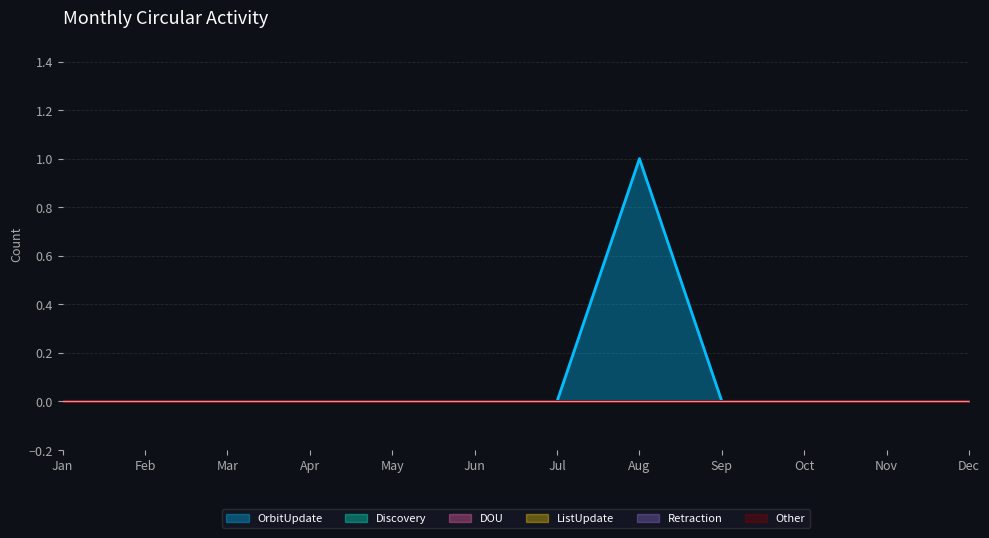

Reading left to right, transcribe all the data shown in this chart.

OrbitUpdate: 0	0	0	0	0	0	0	1	0	0	0	0
Discovery: 0	0	0	0	0	0	0	0	0	0	0	0
DOU: 0	0	0	0	0	0	0	0	0	0	0	0
ListUpdate: 0	0	0	0	0	0	0	0	0	0	0	0
Retraction: 0	0	0	0	0	0	0	0	0	0	0	0
Other: 0	0	0	0	0	0	0	0	0	0	0	0